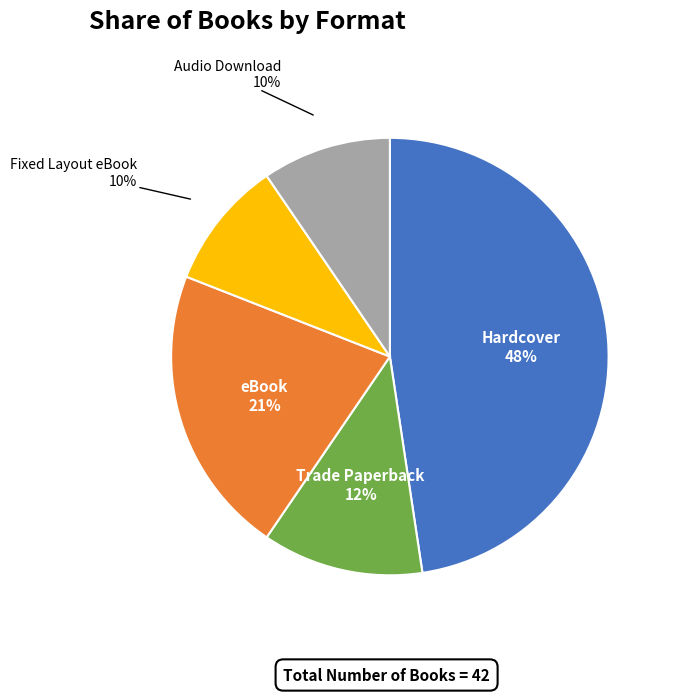

To the nearest percent, what is the average slice percentage?

20%